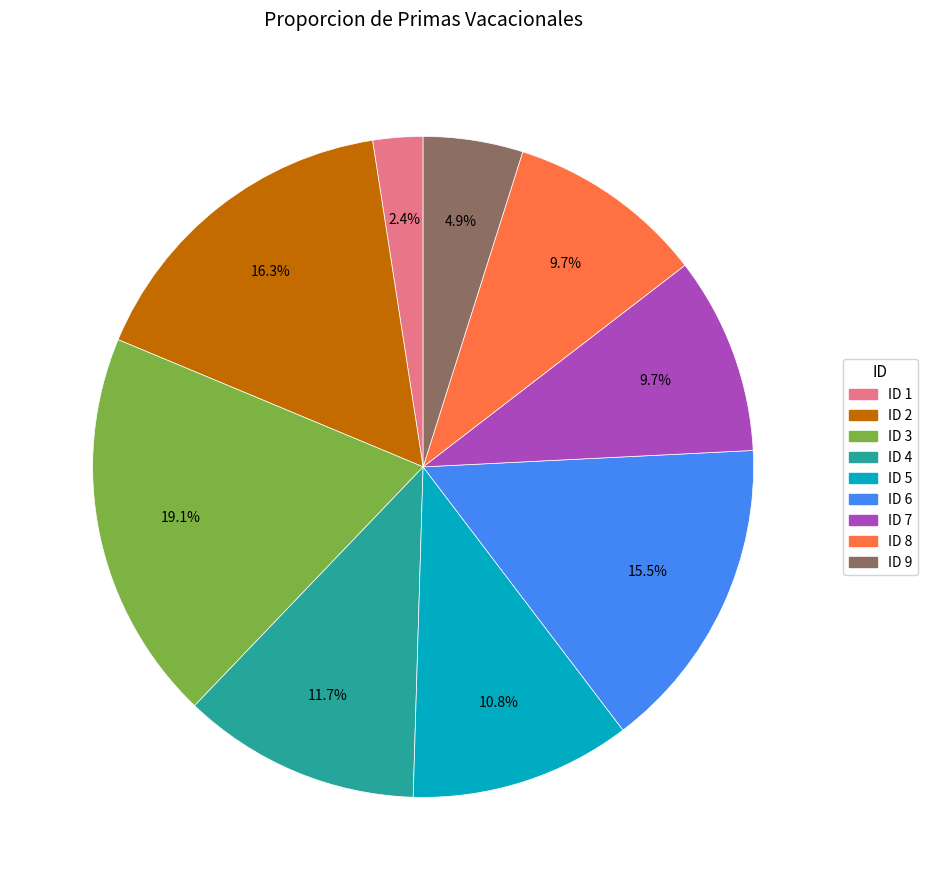

Approximately how many times larger is the value at ID 9 compared to ID 8?

0.5